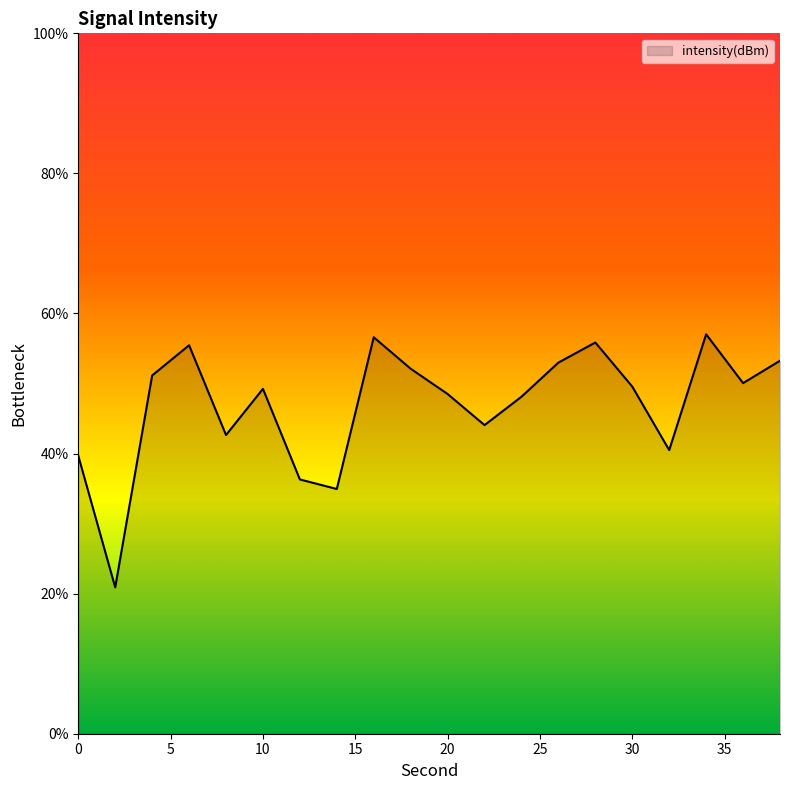

How many lines are shown in the chart?

1